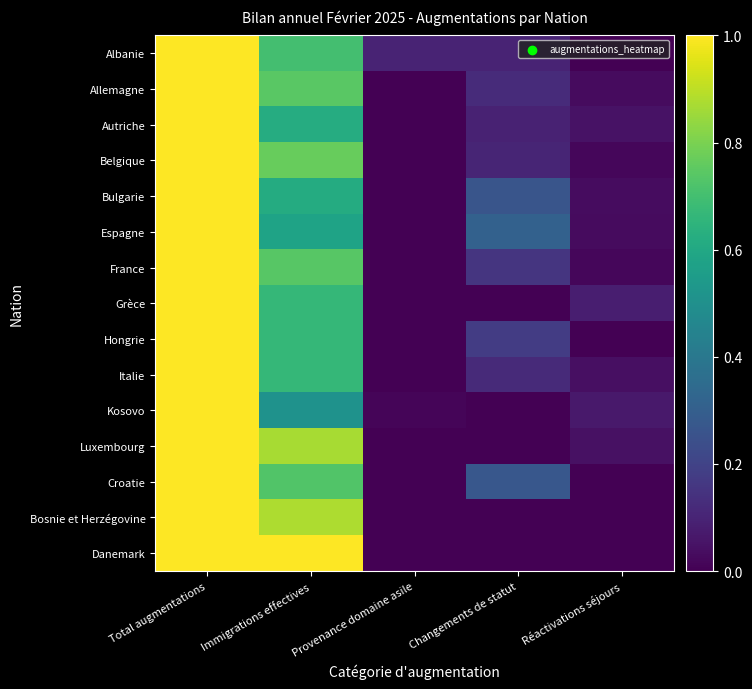

What is the maximum value shown in the chart?

1.0